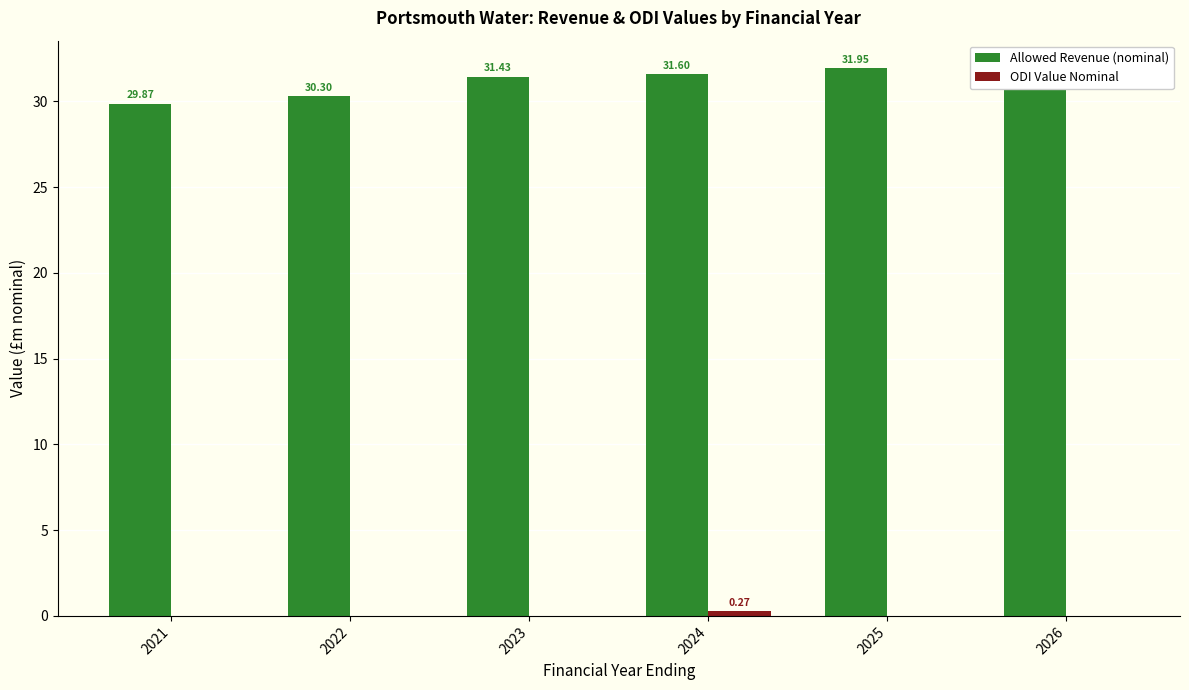

What is the maximum value for ODI Value Nominal?

0.3